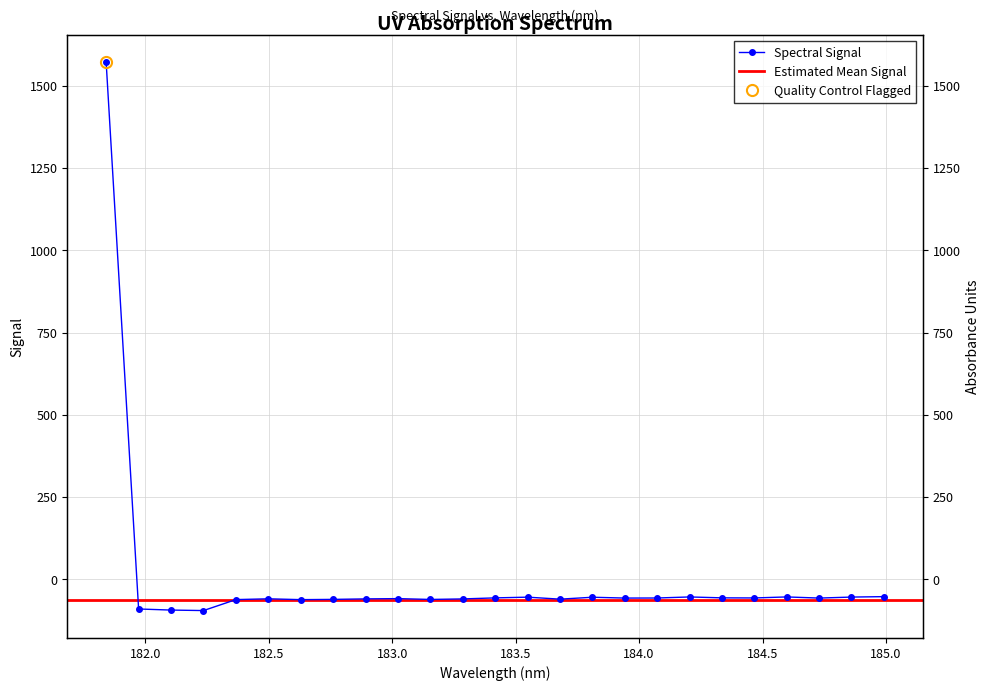

What value does the data have at 182.7613026778?

-60.8